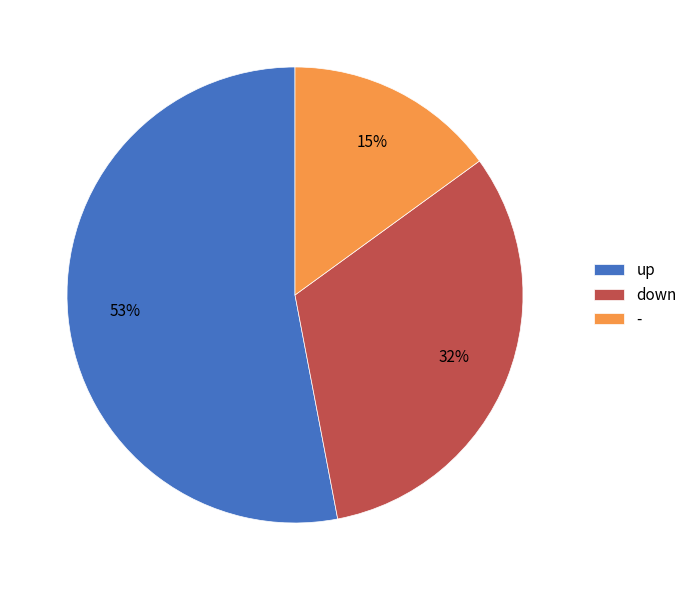

To the nearest percent, what percentage of the pie is up?

53%